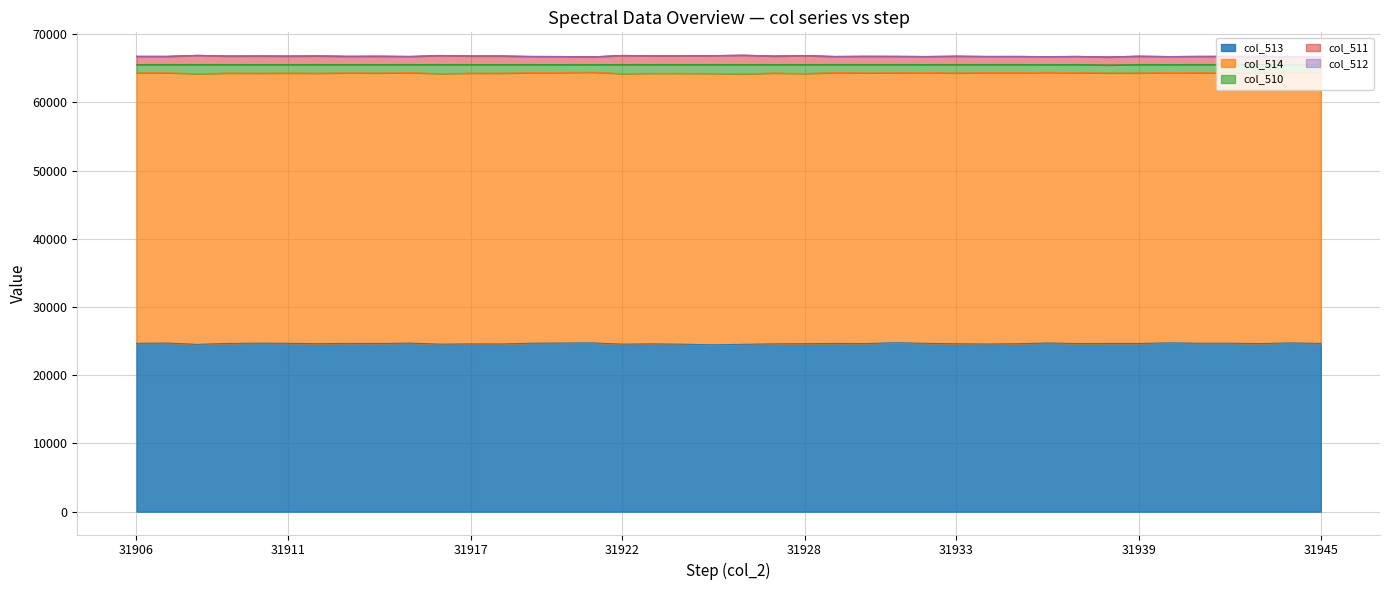

True or false: col_510 and col_511 intersect in this chart.

False